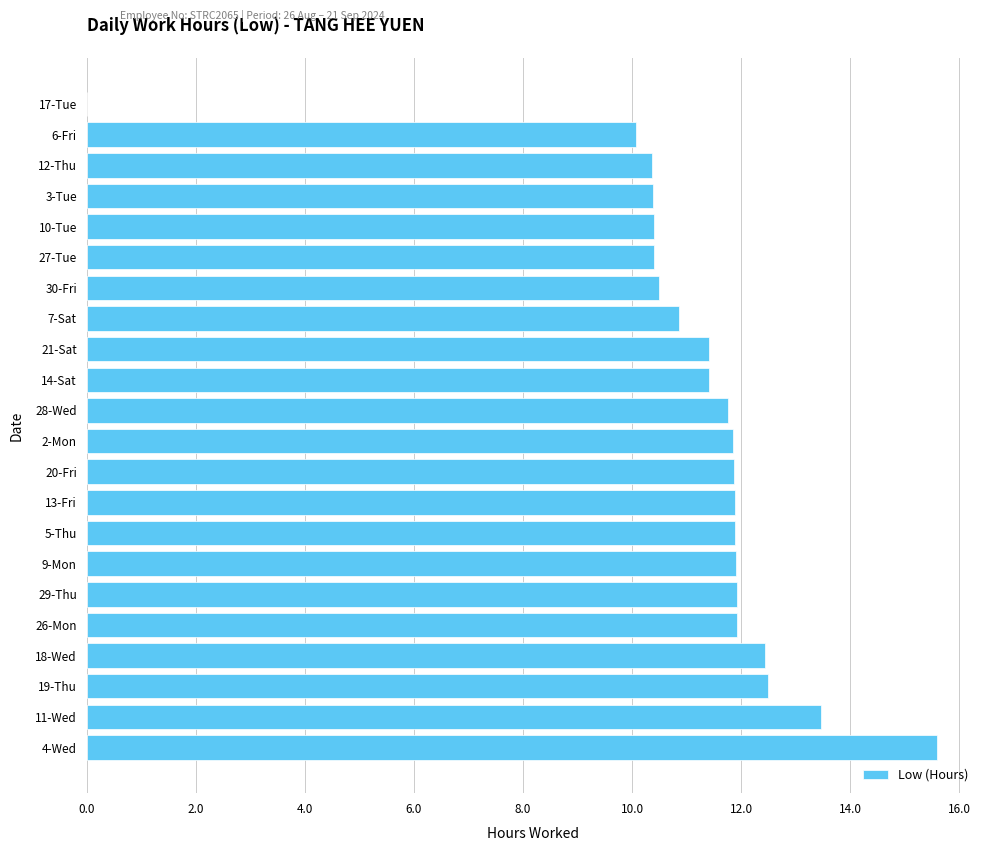

What is the greatest value displayed?

15.6